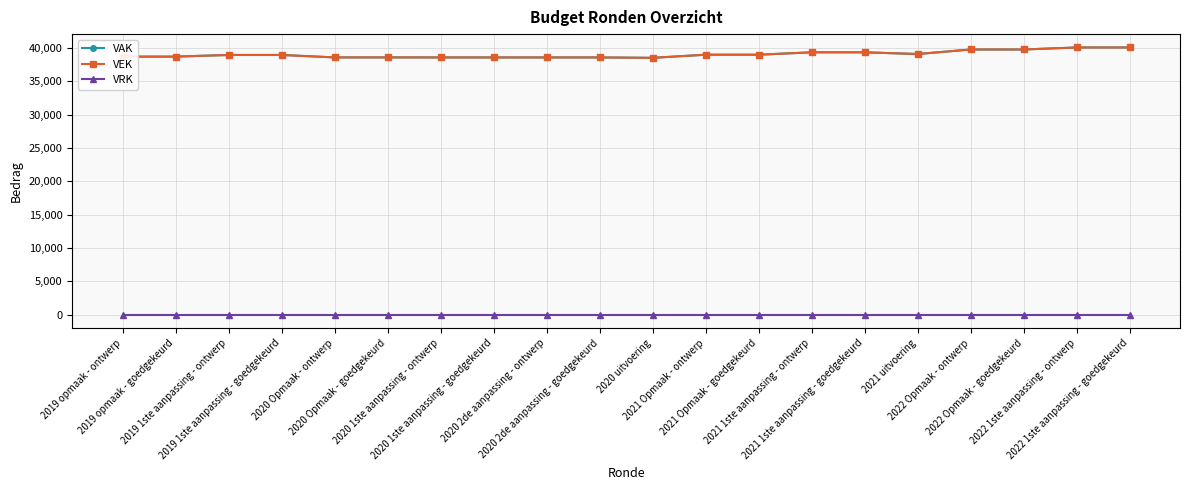

Is this an area chart (filled region under the line)?

No